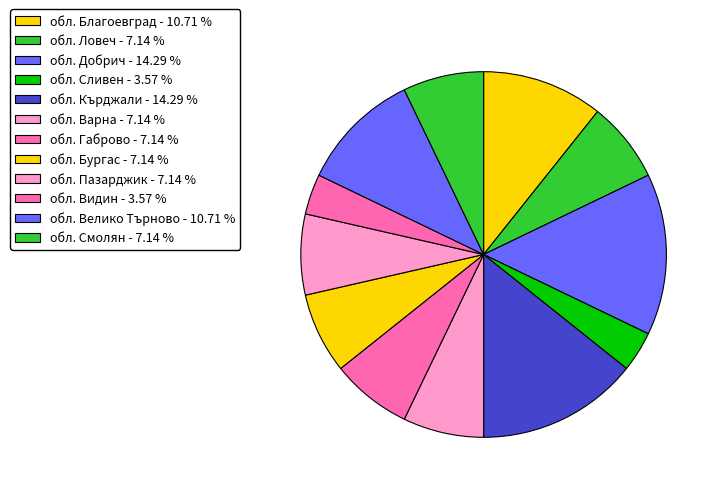

Does обл. Видин account for over 50% of the chart?

No